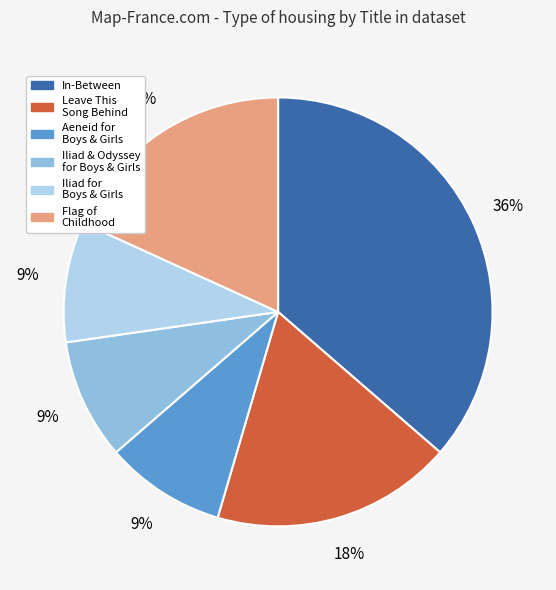

What is the largest slice in the pie chart?

In-Between